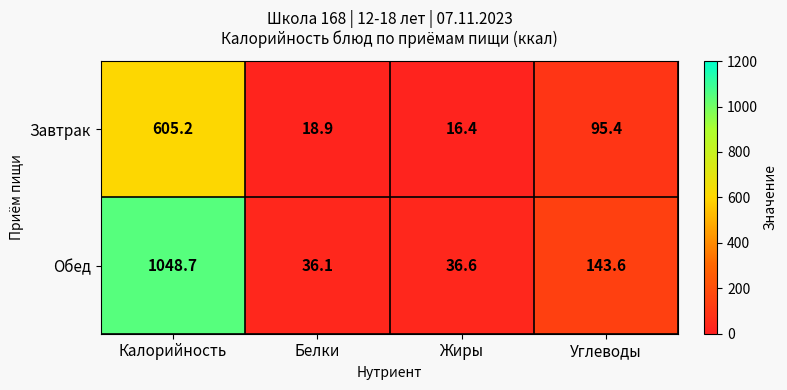

Which series has the largest range (max minus min)?

Обед